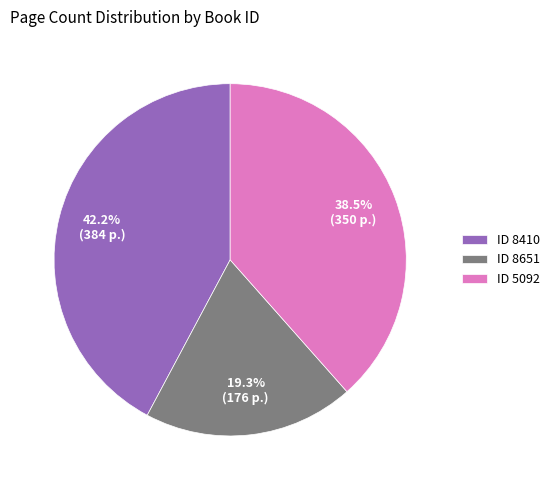

What is the largest slice in the pie chart?

ID 8410